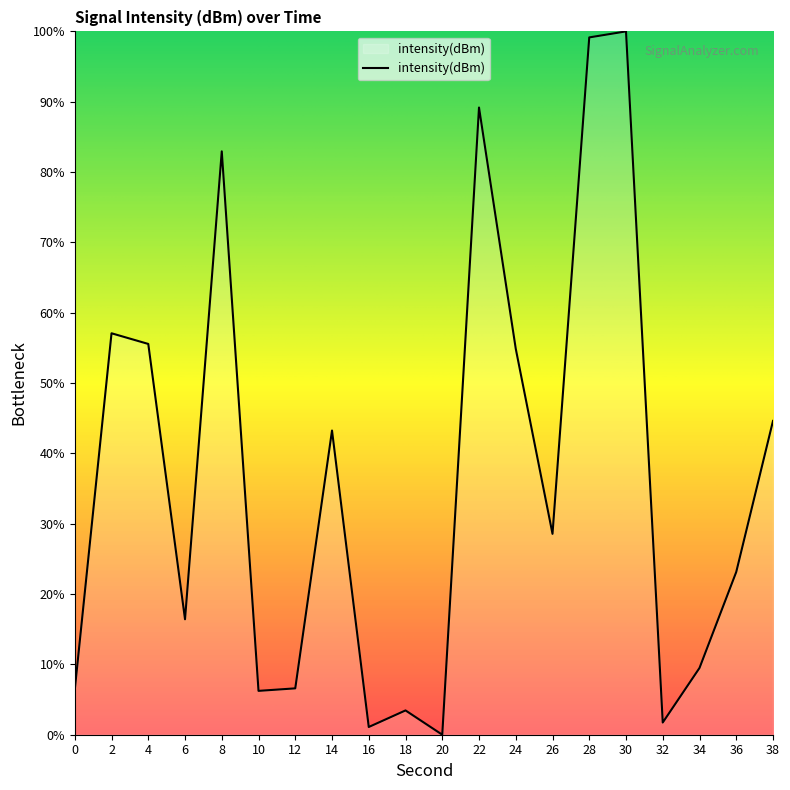

Between 36 and 24, which is larger?

24